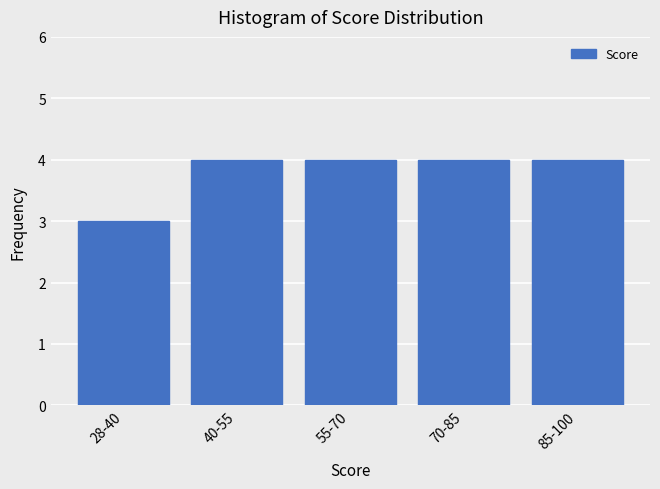

Reading right to left, list all the values displayed in this chart.

4	4	4	4	3